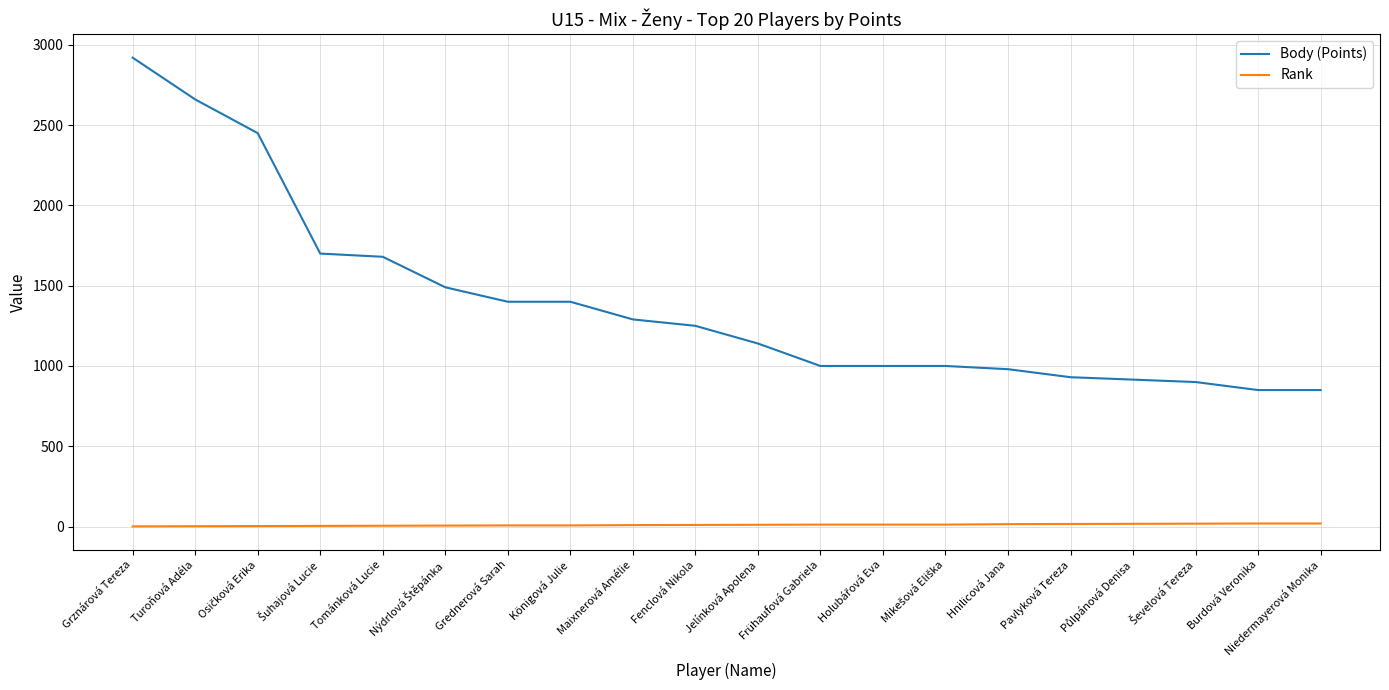

How many lines are shown in the chart?

2